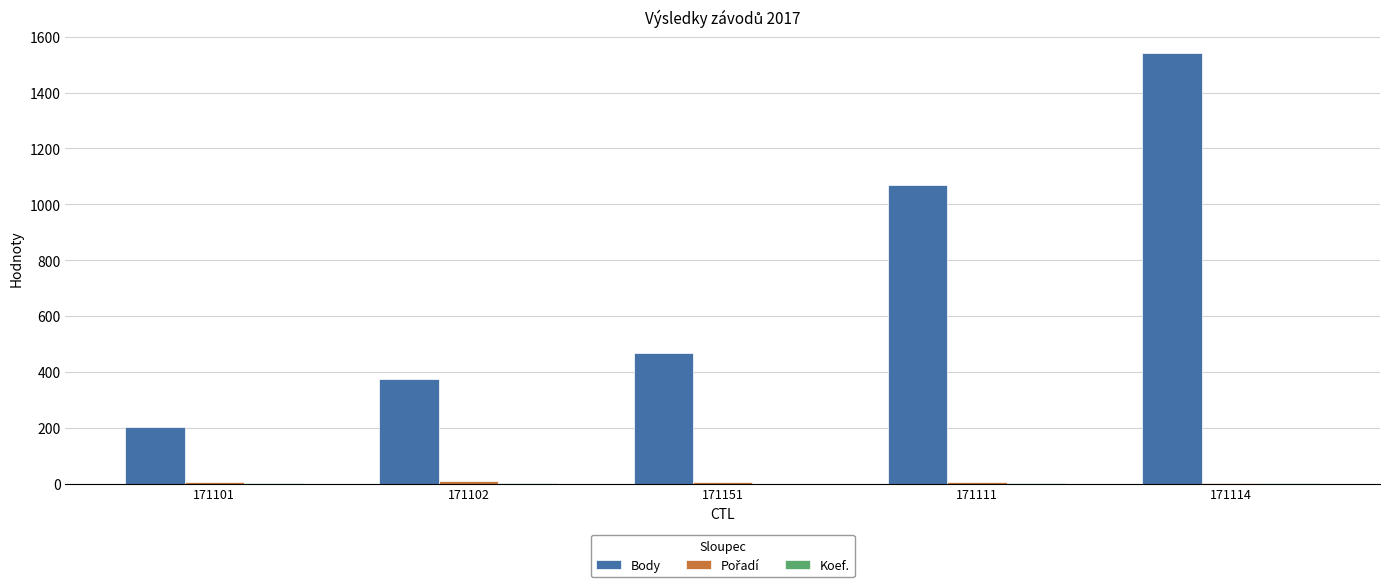

Which category has the highest value in the Body series?

171114